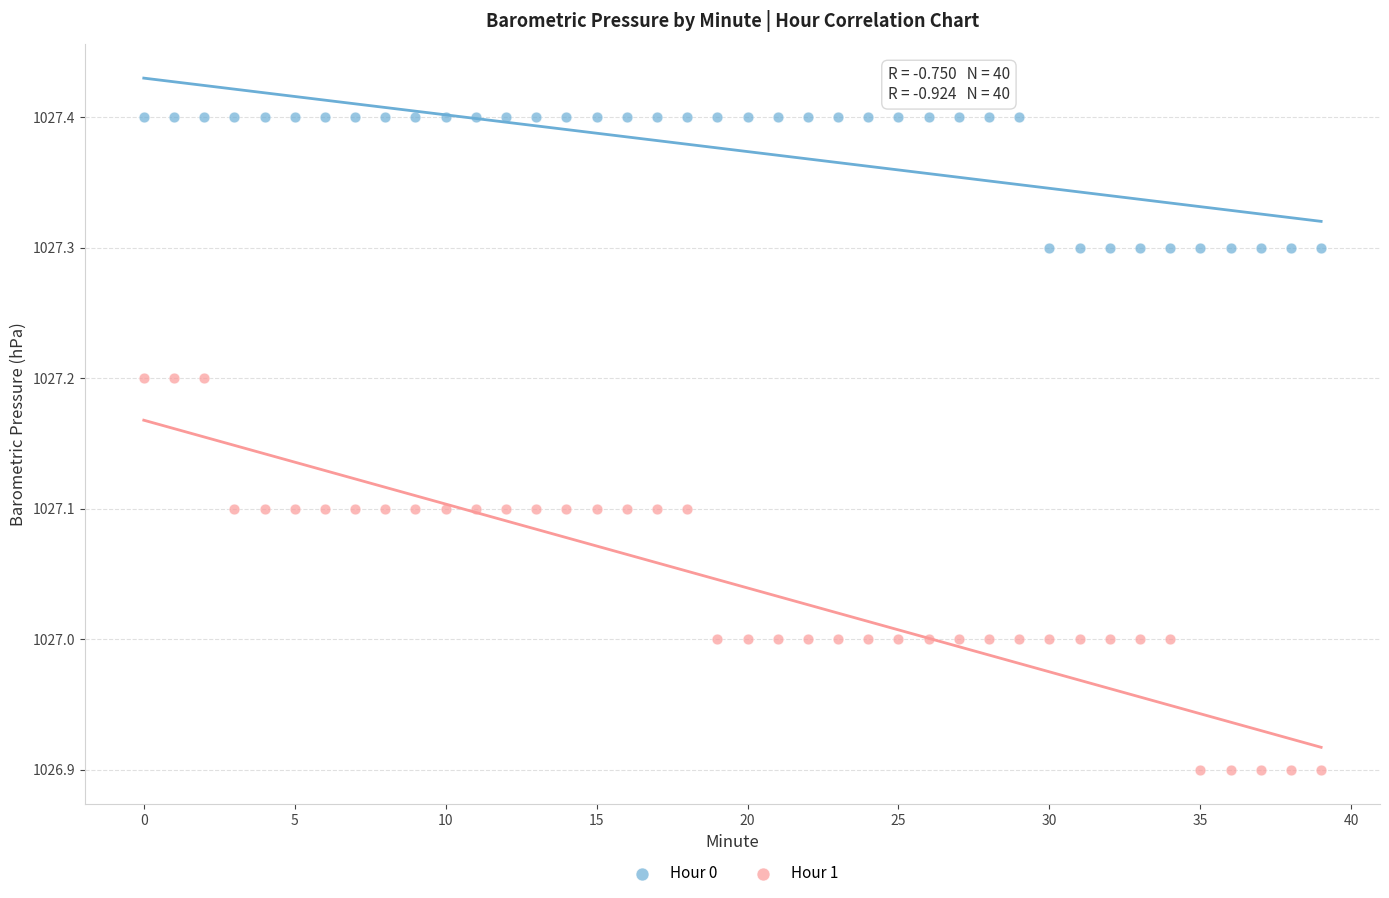

Across all data points, what is the range of Y values (max minus min)?

0.5